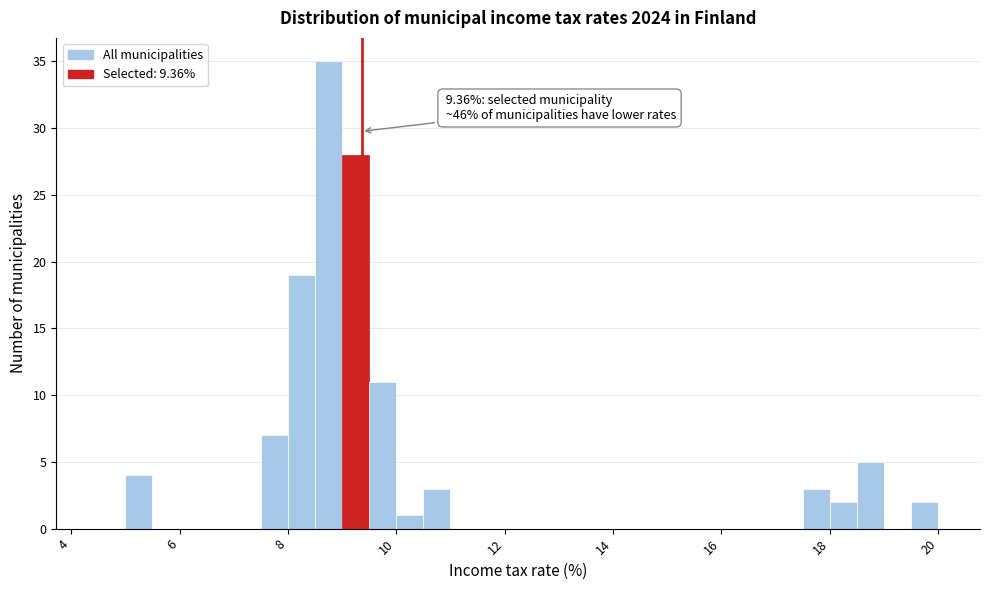

Read against the x-axis, roughly where is the centre of the tallest bar?

8.8